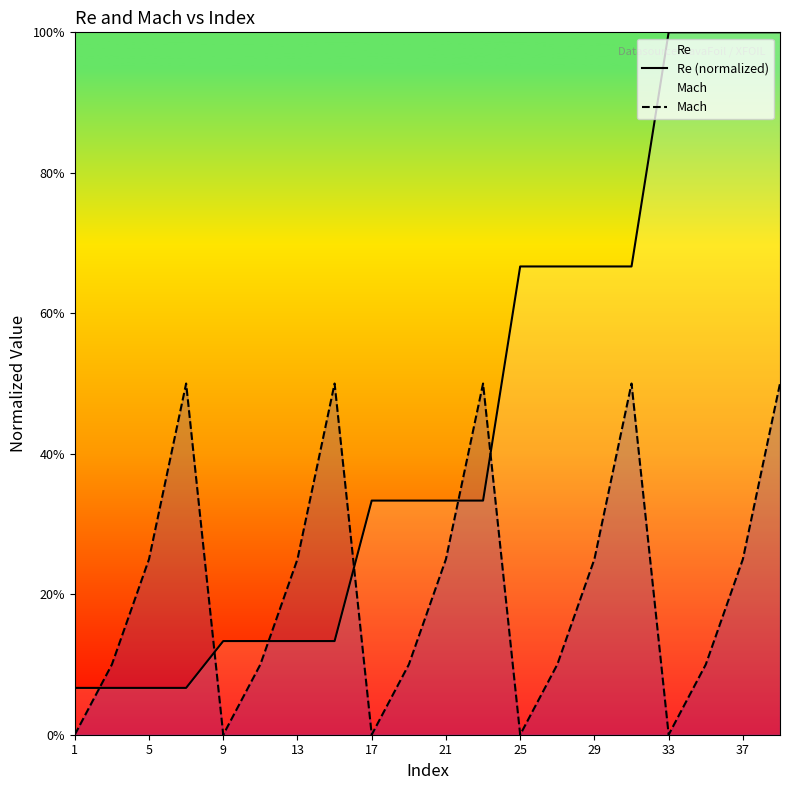

What is the sum of all Mach values?

4.2